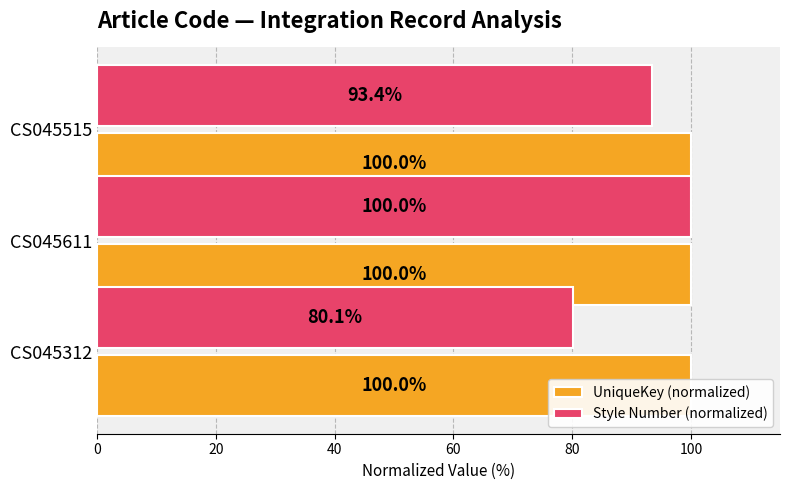

How many data points does each series have?

3